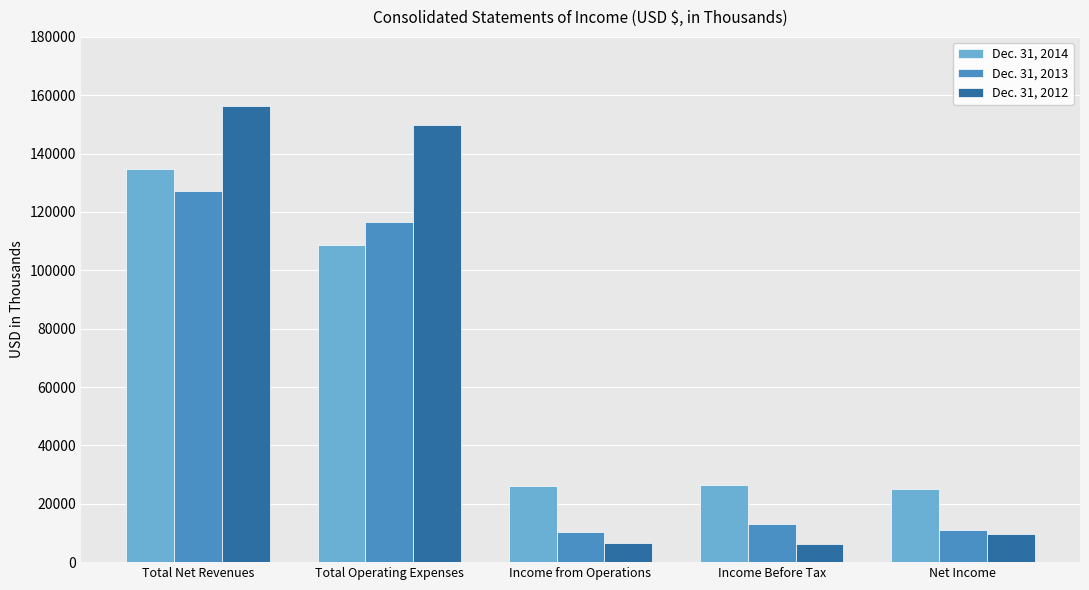

What is the minimum value shown in the chart?

6272